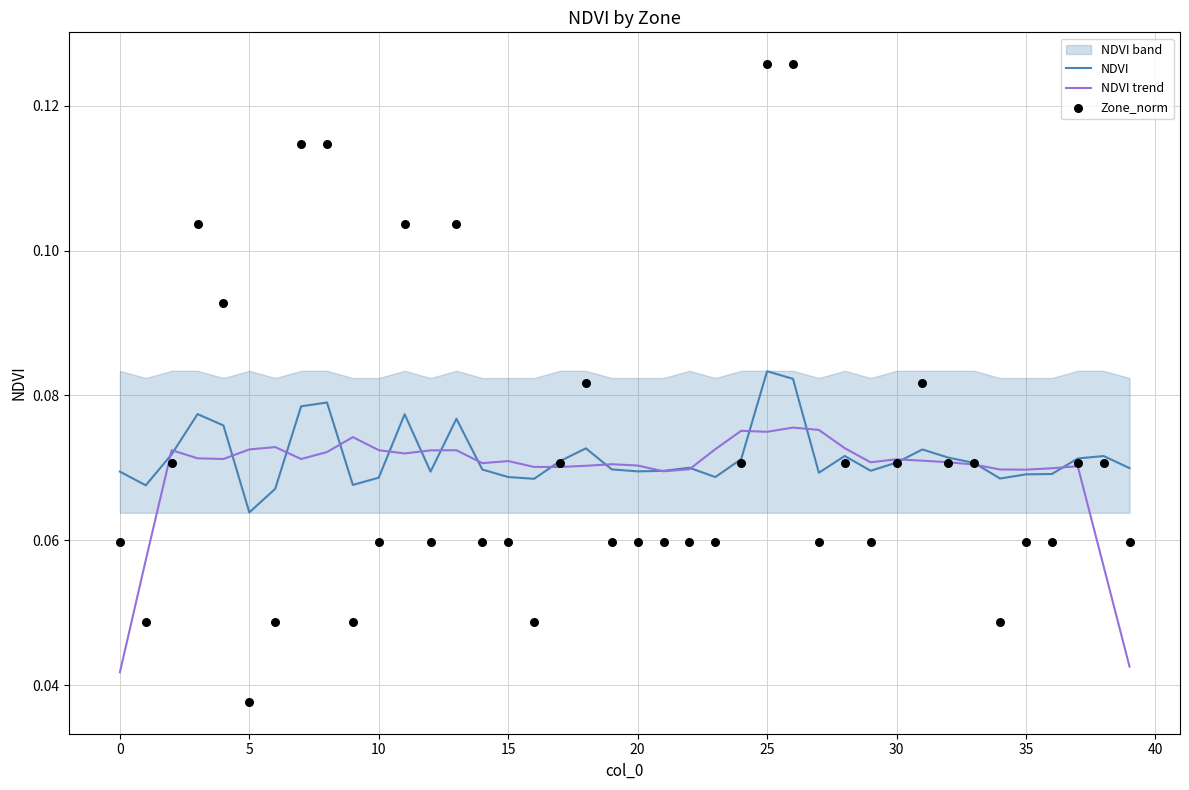

Which series has the largest total across all categories?

Zone_norm